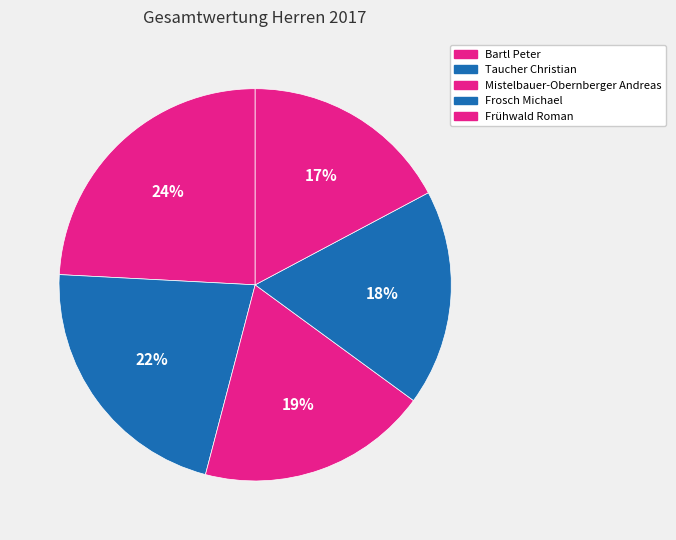

What portion of the pie excludes Bartl Peter?

75.8%